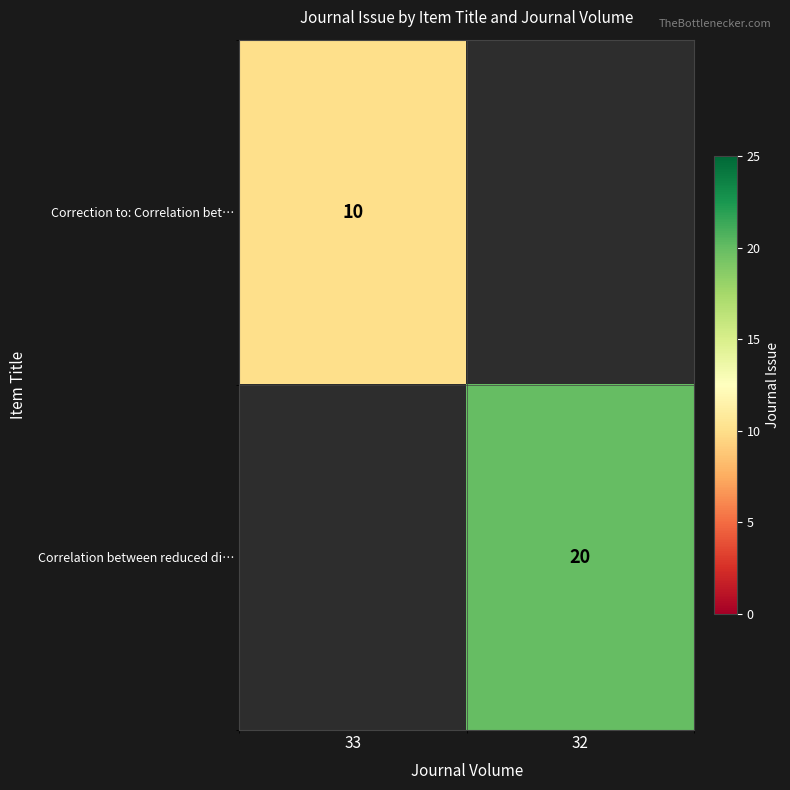

The Correction to: Correlation bet… series shows 2 at 33. True or false?

False